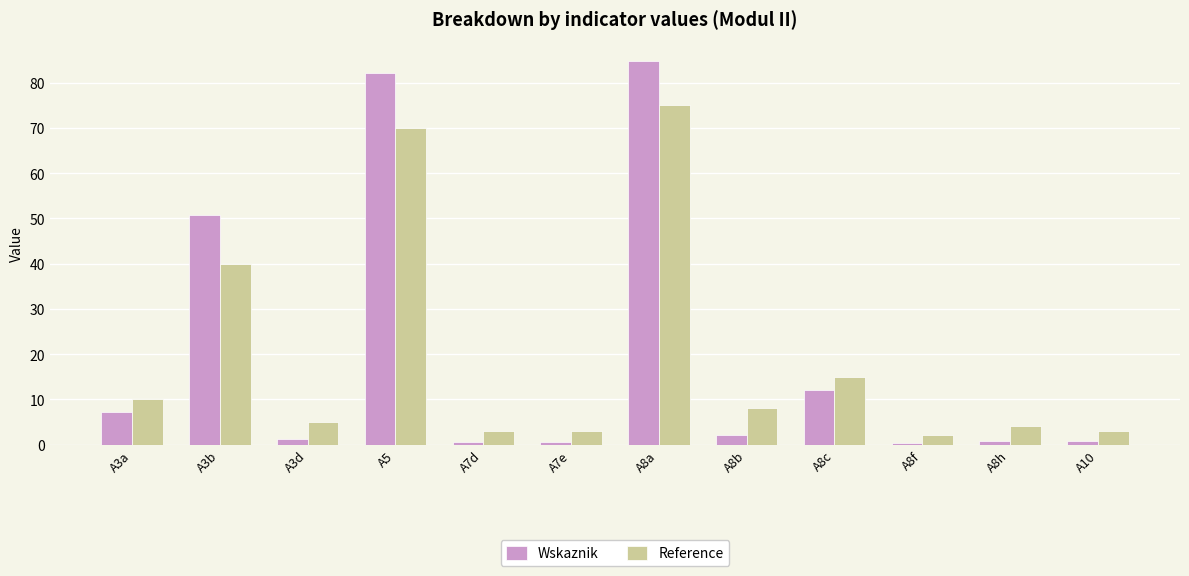

Are the bars horizontal?

No